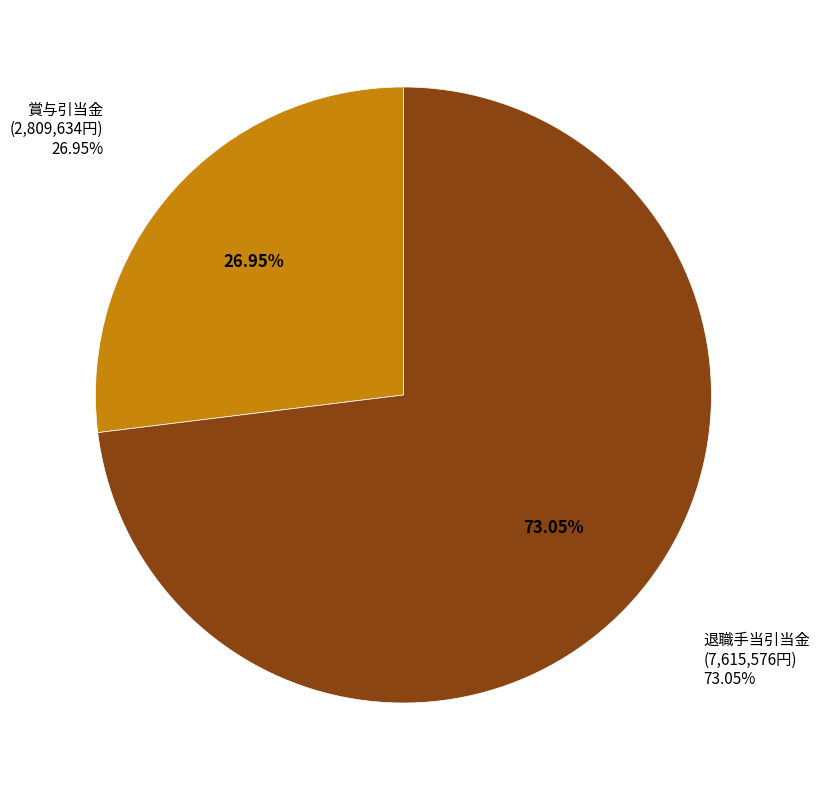

Which slice is the largest?

退職手当引当金